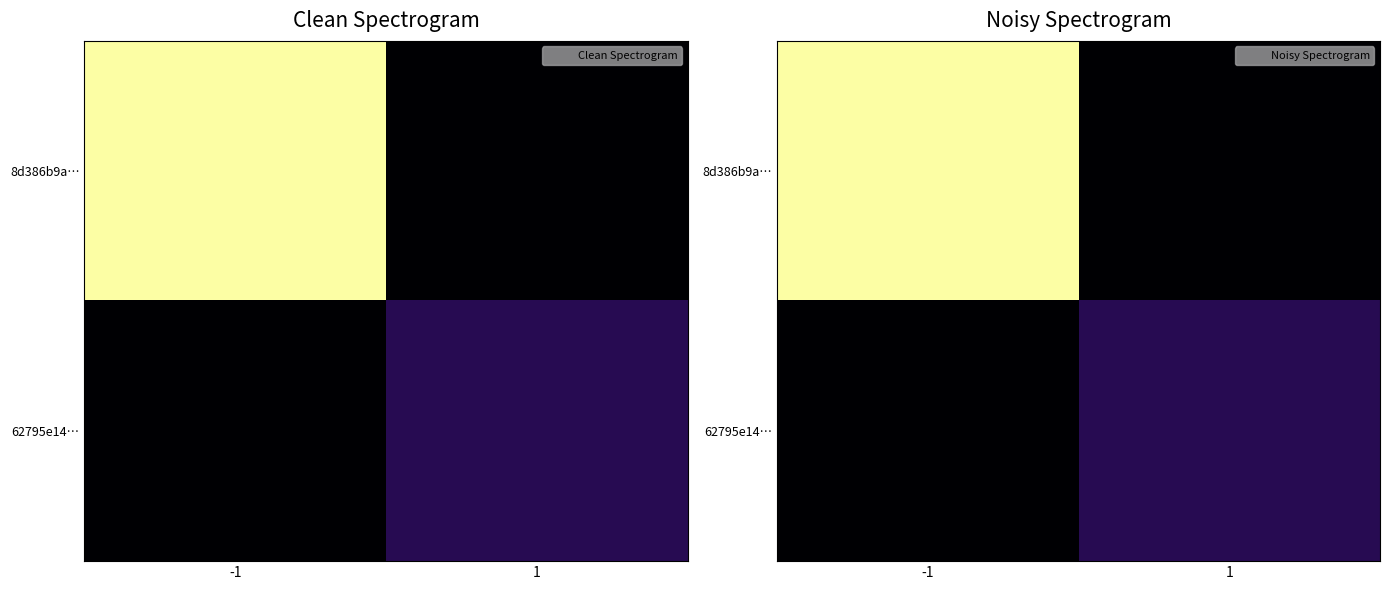

Rank the series by their maximum value, from lowest to highest.

62795e14…, 8d386b9a…